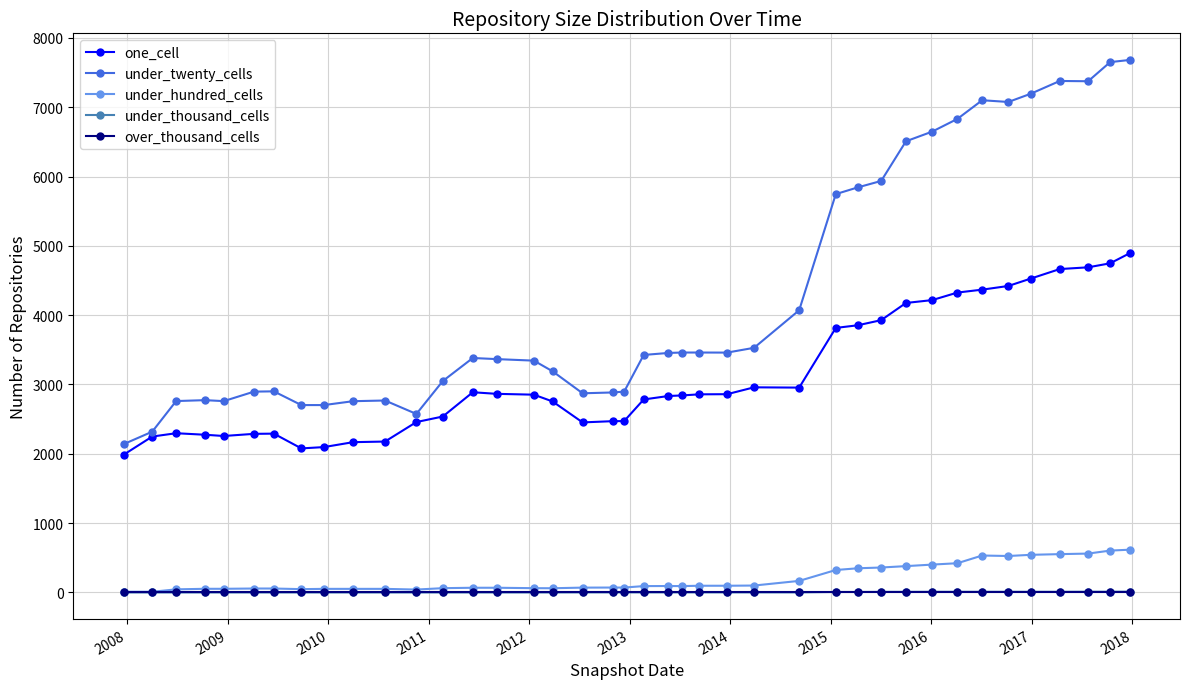

At how many categories does at least one series exceed 850?

40